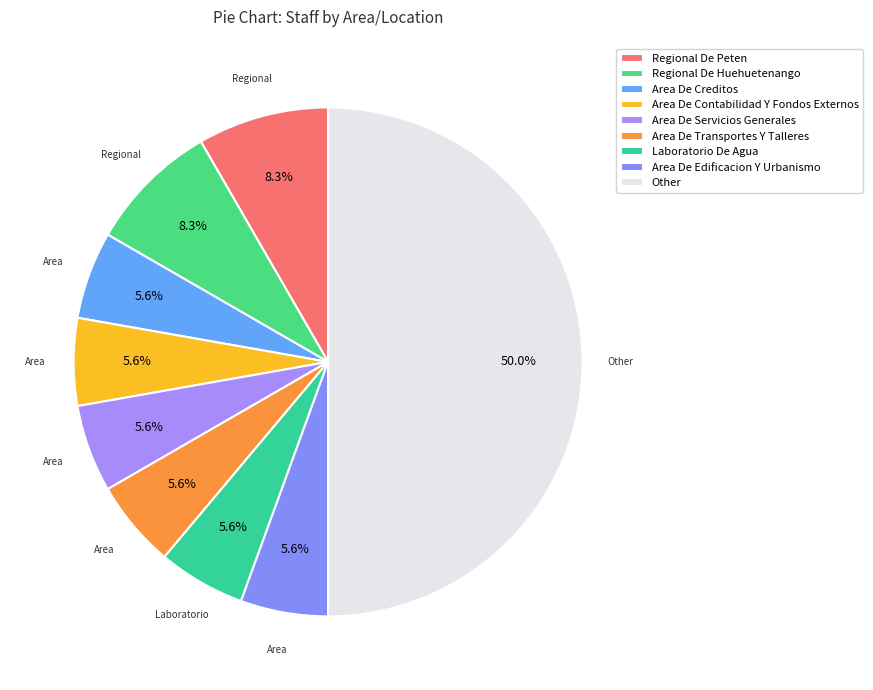

How many segments does this pie chart have?

9